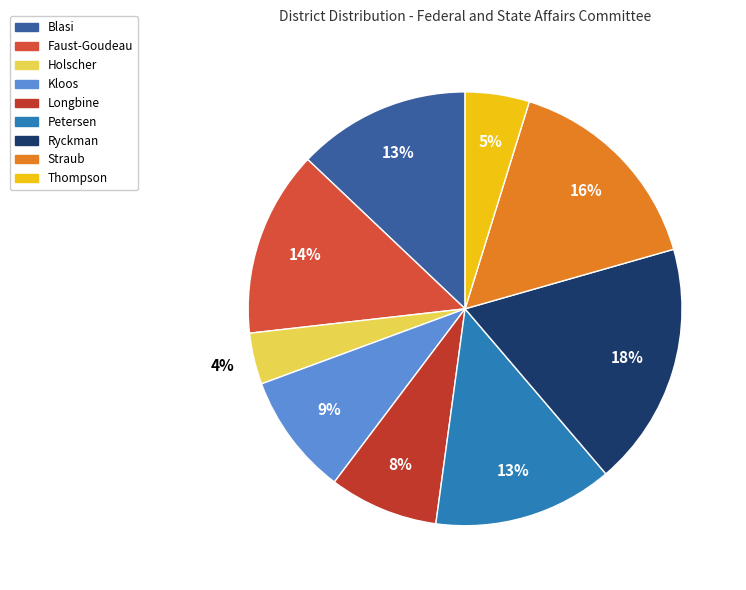

What is the total percentage of Kloos and Blasi?

22.0%